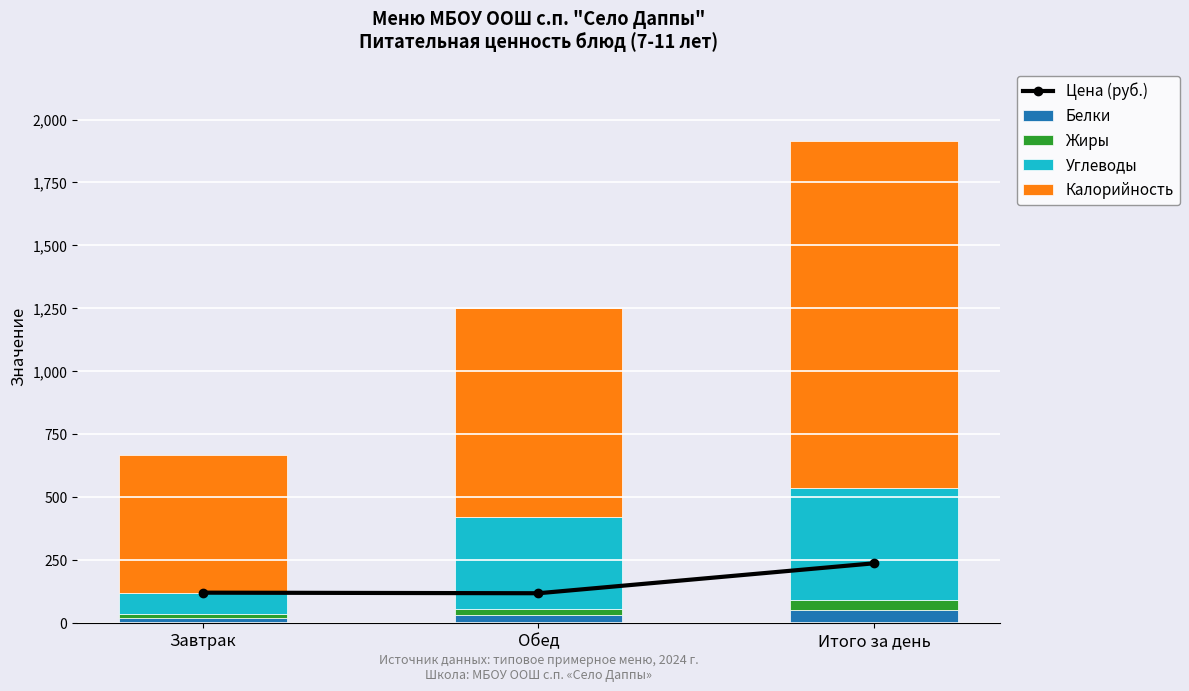

What is the label of the 1st bar from the right?

Итого за день